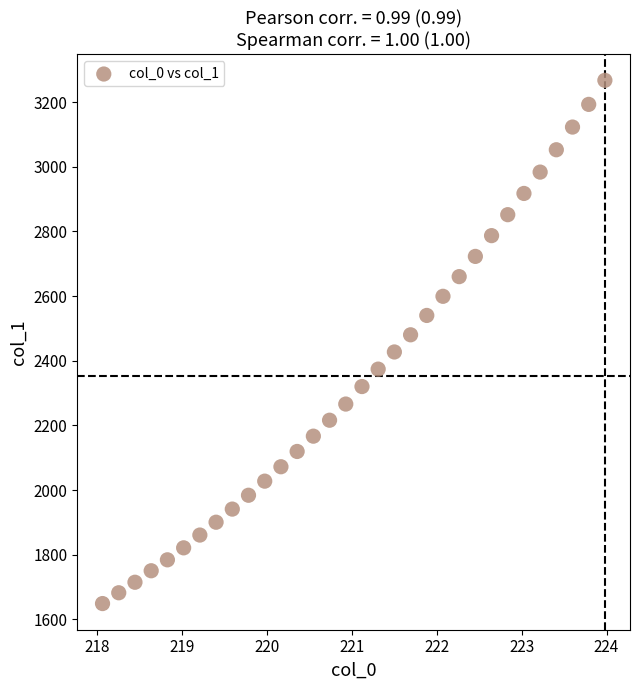

What is the range of Y values (max minus min)?

1618.9